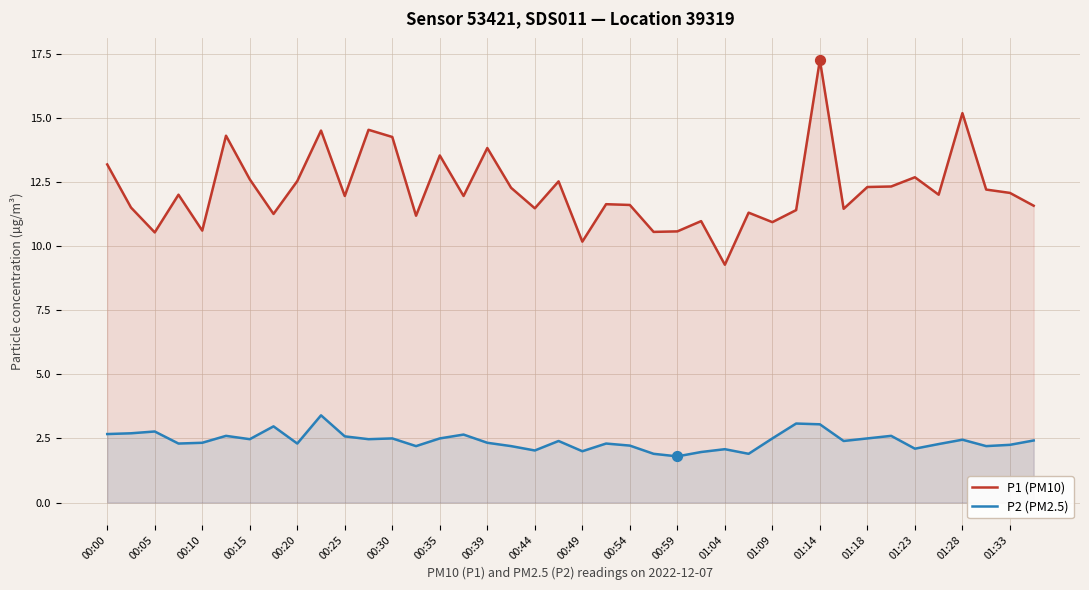

At which category is the sum across all series the highest?

01:14